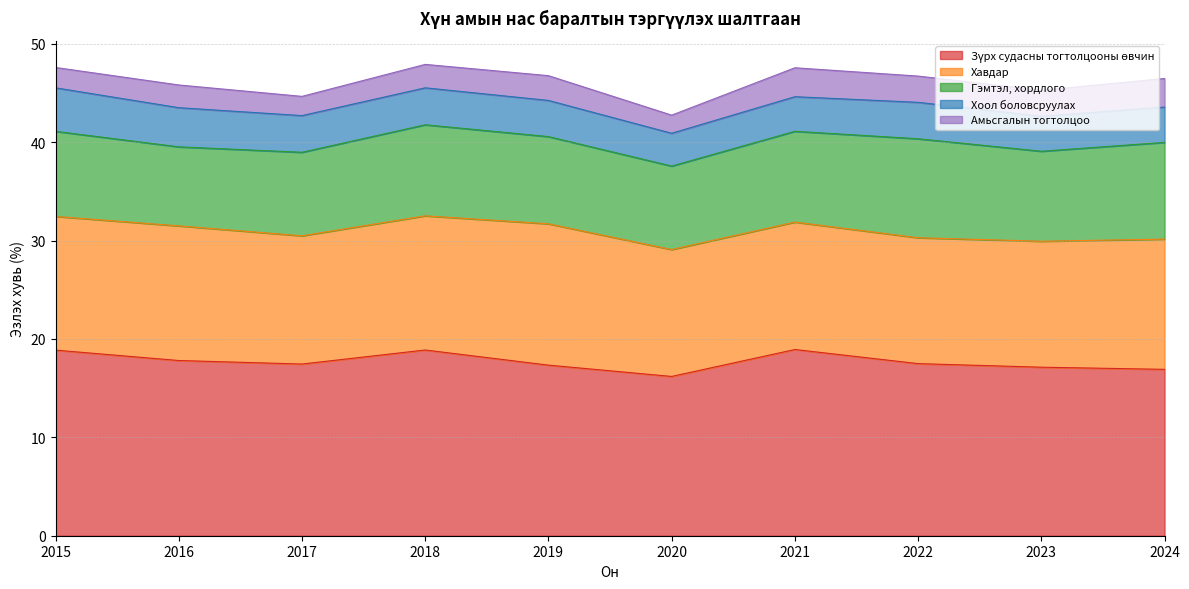

Count the number of categories in the chart.

10